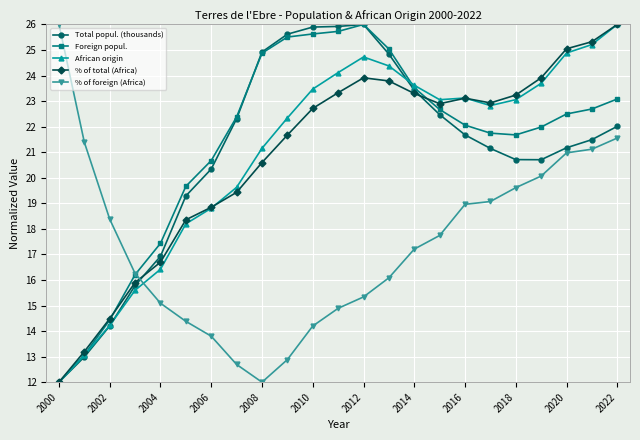

What is the value of the Total popul. (thousands) point at the 11th from the left?

25.9